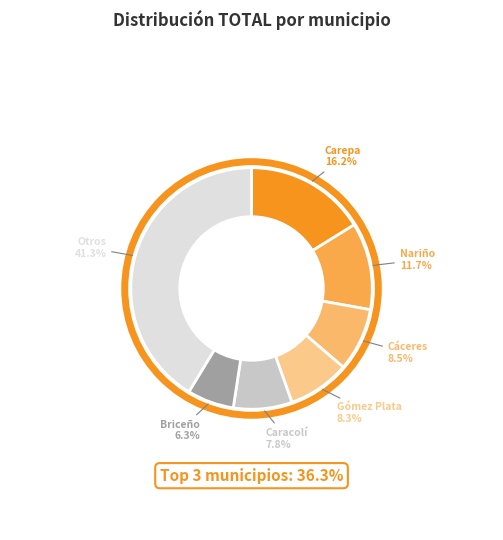

How many slices are in this pie chart?

7